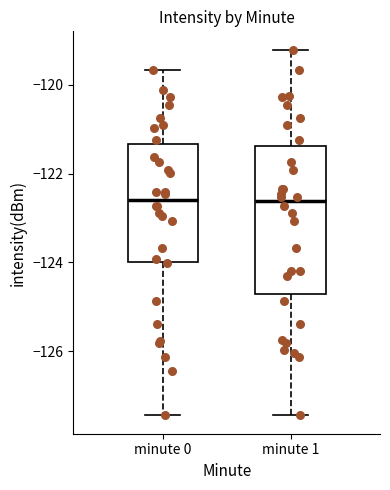

Reading left to right, transcribe this box plot: for each box, give where its median line is, the range the box spans, and where its two whiskers end, as read against the y-axis. The values are not printed on the chart, so give them approximately, as read against the axis.

minute 0: median -122.6, box -124.0 to -121.4, whiskers -127.4 to -119.6
minute 1: median -122.6, box -124.8 to -121.4, whiskers -127.4 to -119.2